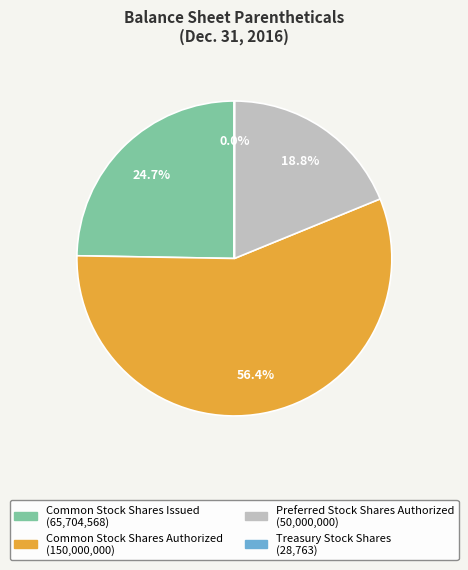

What is the largest slice in the pie chart?

Common Stock Shares Authorized